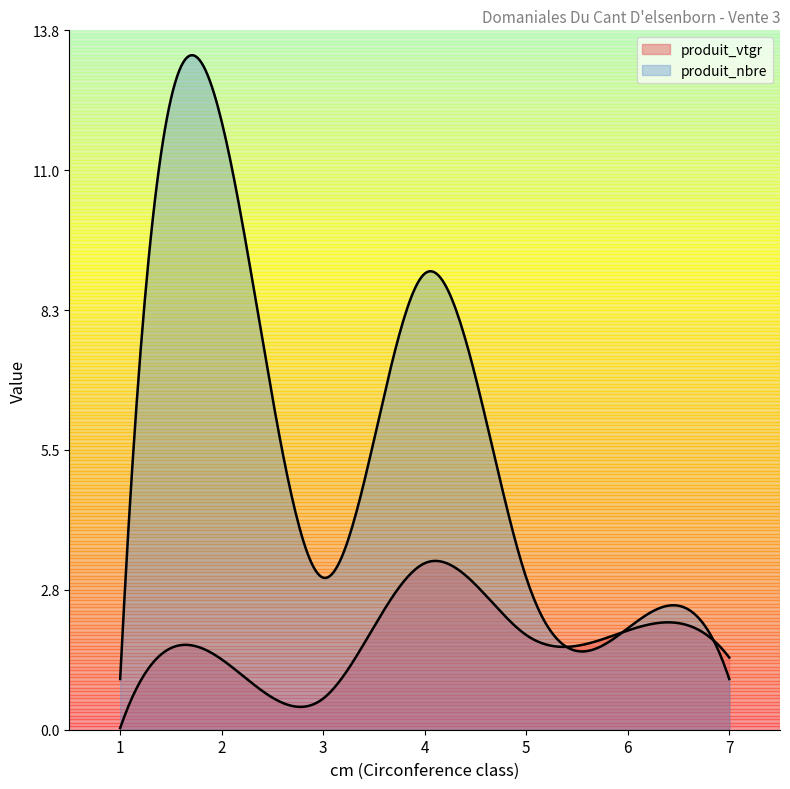

Rank the series at 7 from lowest to highest value.

produit_nbre, produit_vtgr